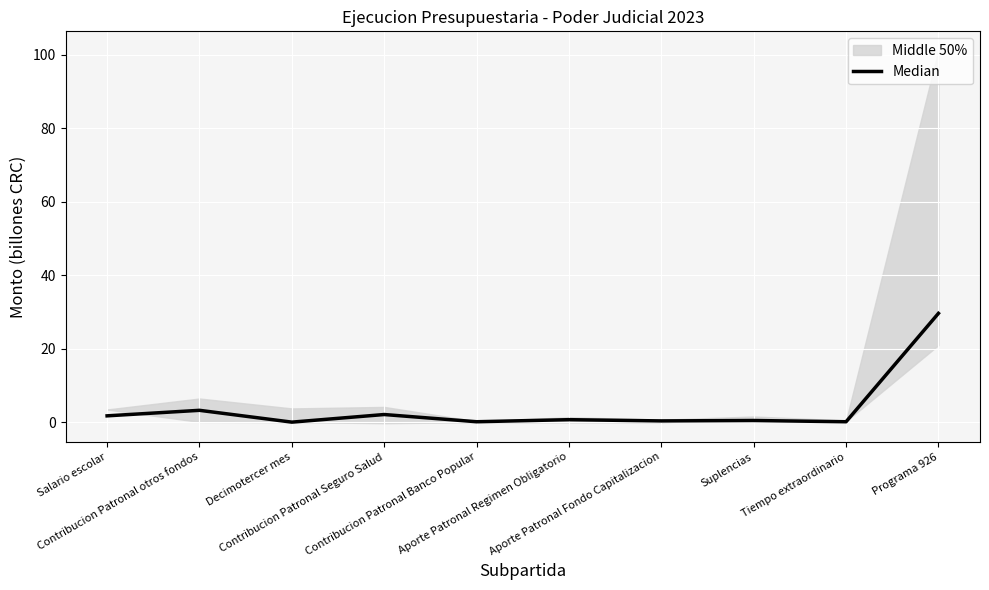

What is the average value?

3.8